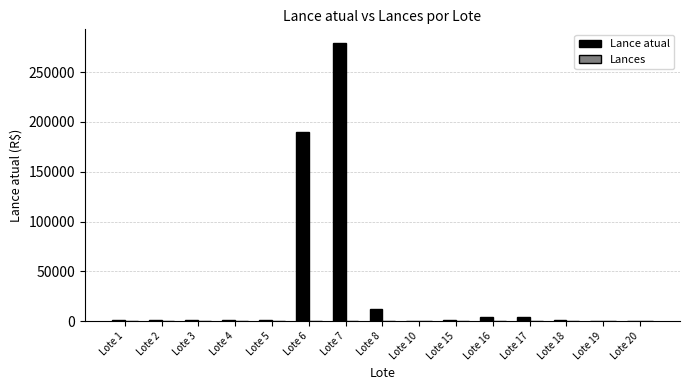

What is the maximum value shown in the chart?

279000